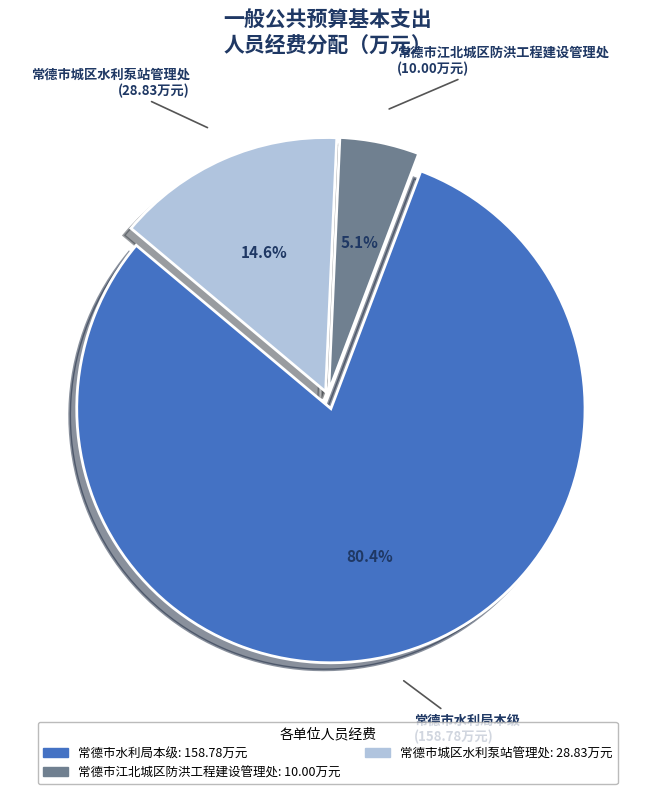

Which slice represents more than half of the pie?

常德市水利局本级